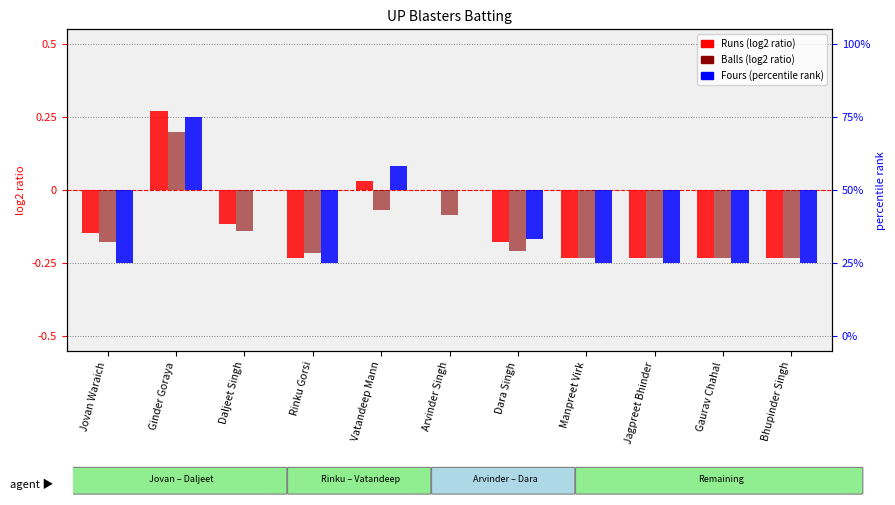

How many values in Runs (log2 ratio) are above zero?

2